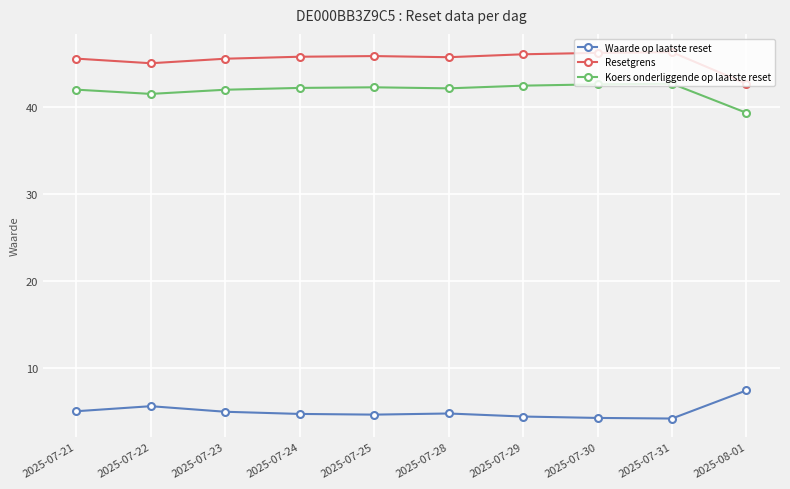

What is the spread (max minus min) of values at 2025-07-30?

42.0